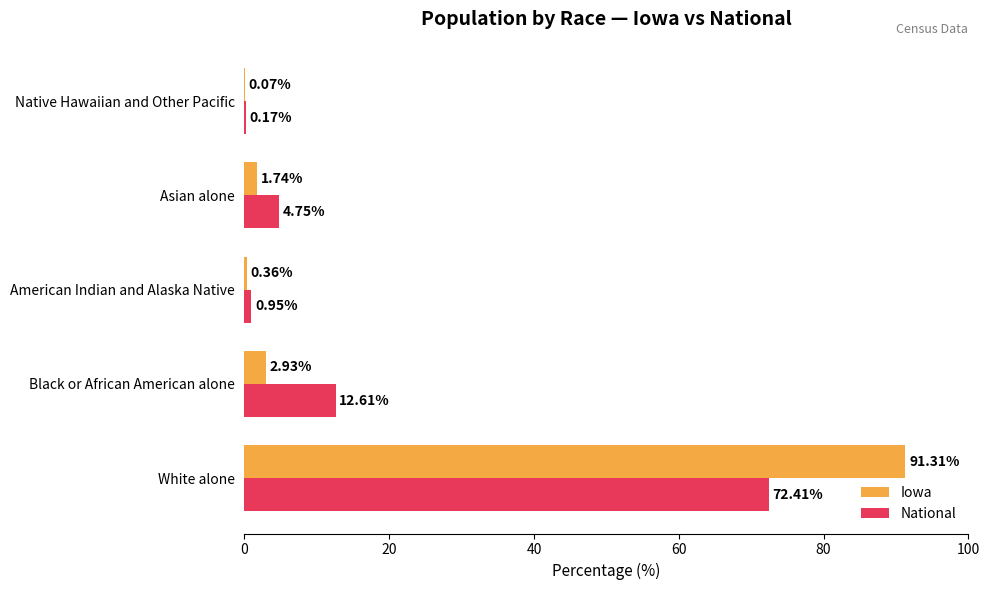

What is the sum of the National values at Asian alone and White alone?

77.2